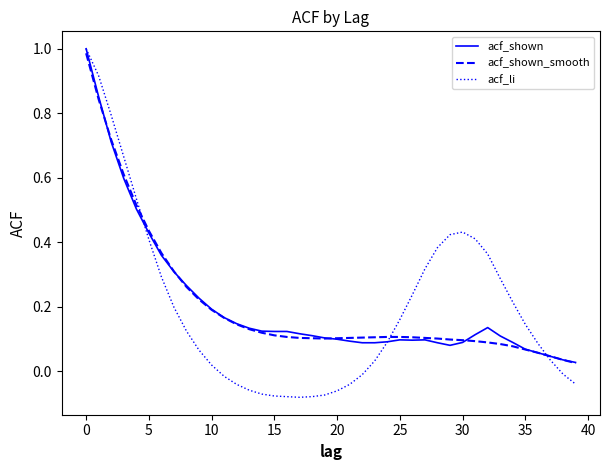

Which series has the widest spread of values?

acf_li